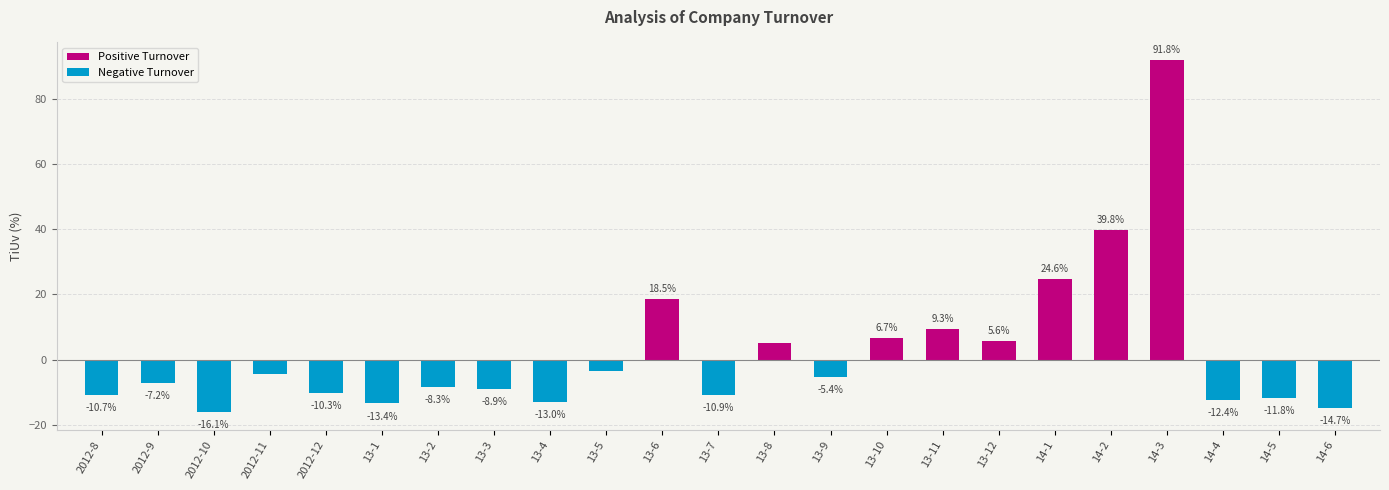

The Negative Turnover series shows -20.2 at 13-1. True or false?

False